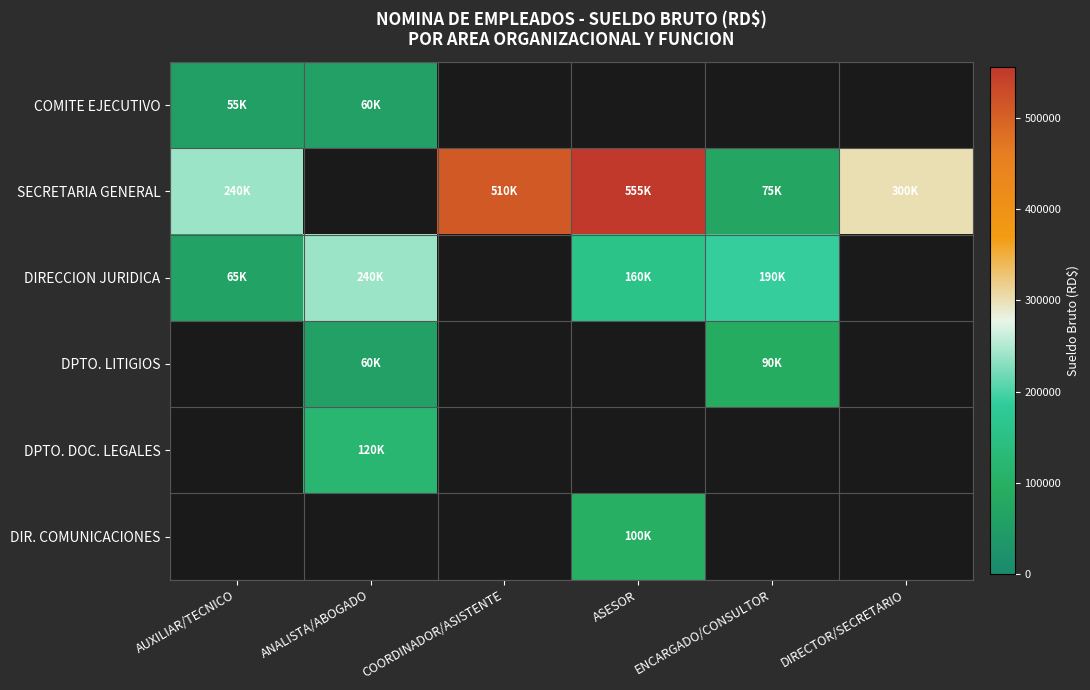

How many distinct data groups are displayed?

6